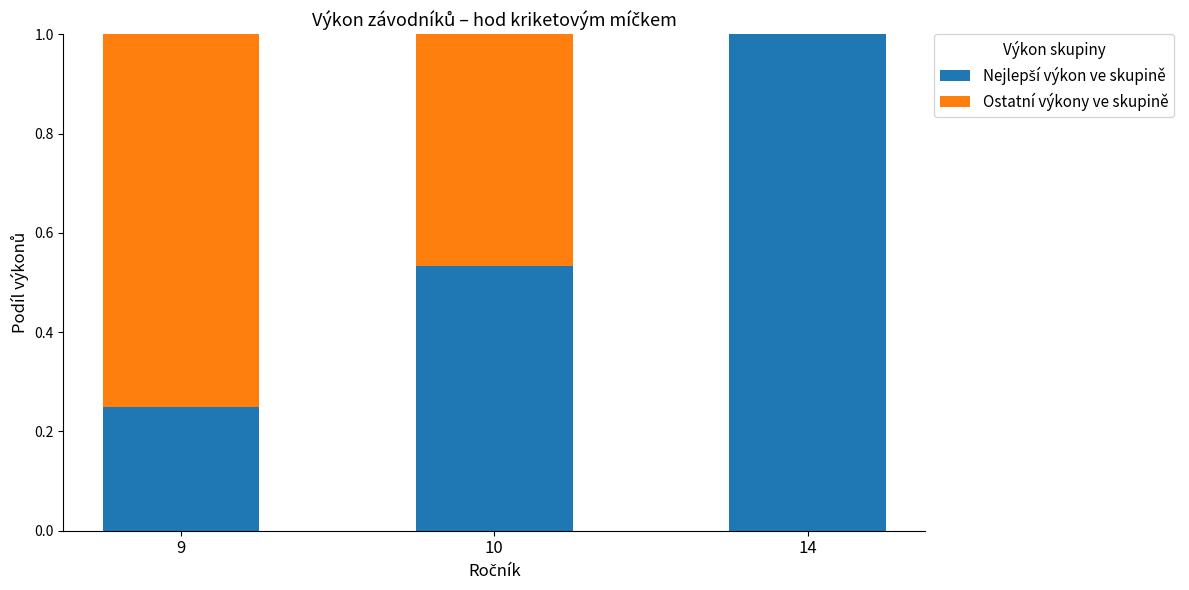

What is the total value across all series at 9?

1.0